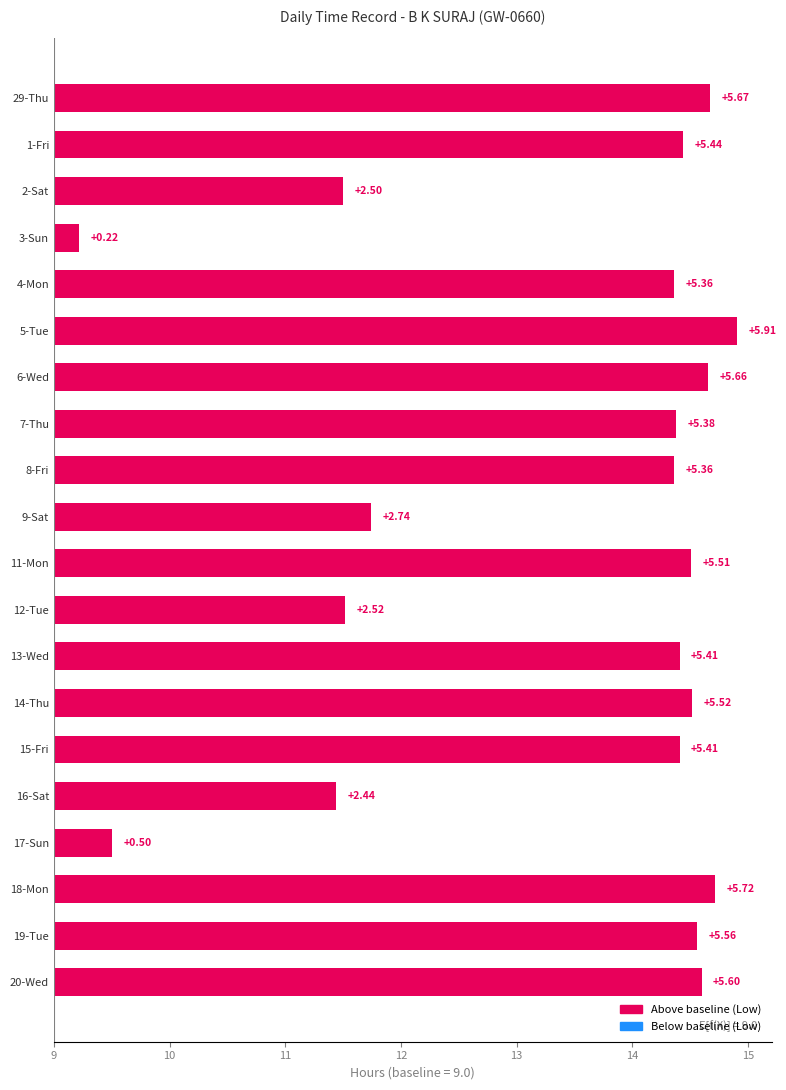

What is the greatest value displayed?

5.9